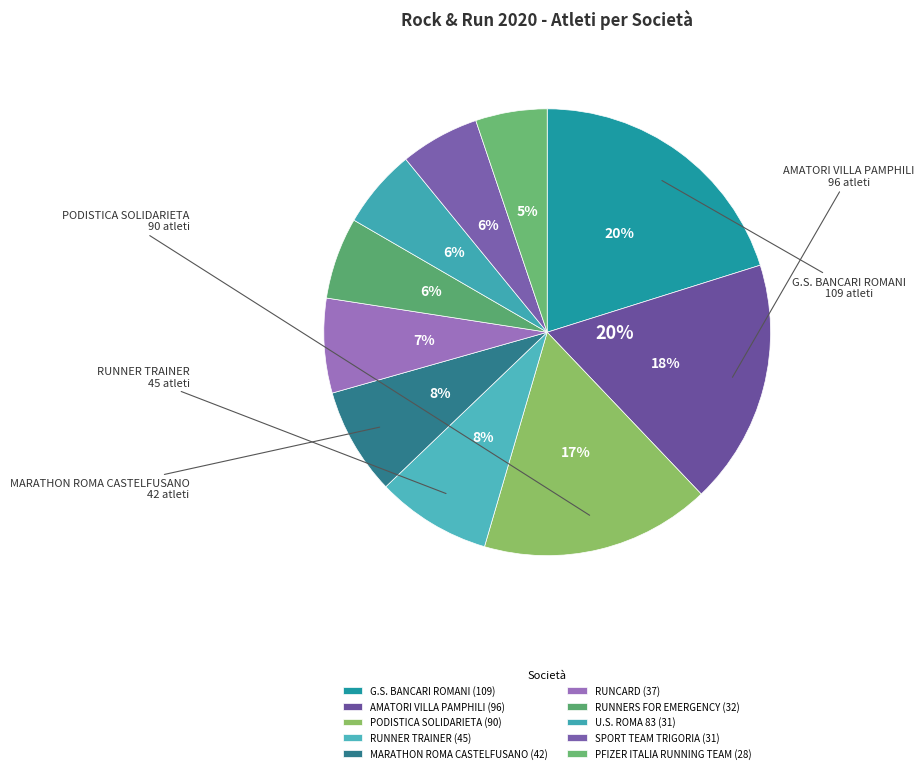

Combined, what portion of the pie is G.S. BANCARI ROMANI and SPORT TEAM TRIGORIA?

25.9%